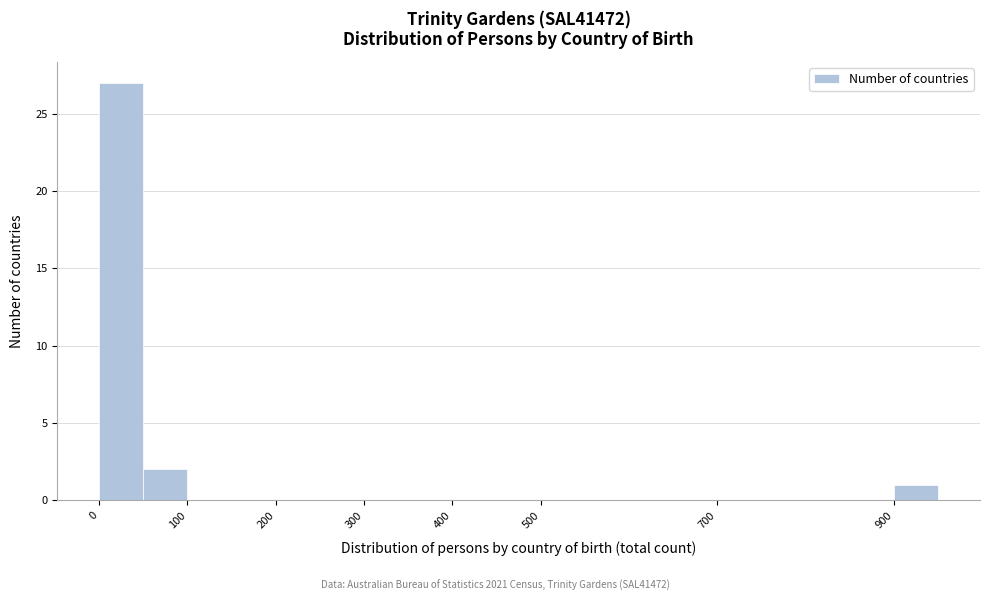

How tall is the bar that spans 50 to 100 on the x-axis? The values are not printed on the chart, so give them approximately, as read against the axis.

2